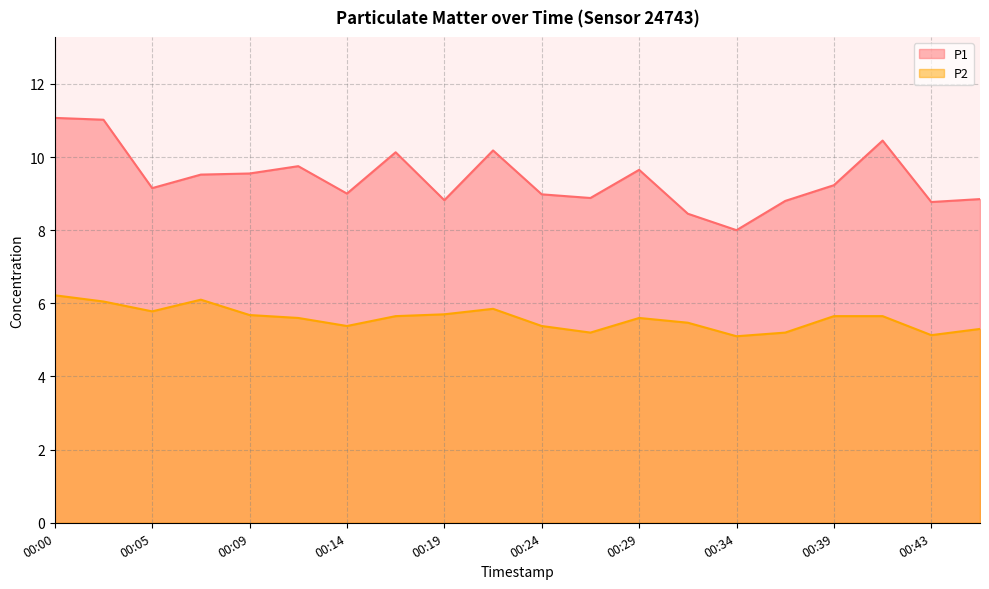

What is the difference between the second highest and second lowest values in the P2 series?

1.0